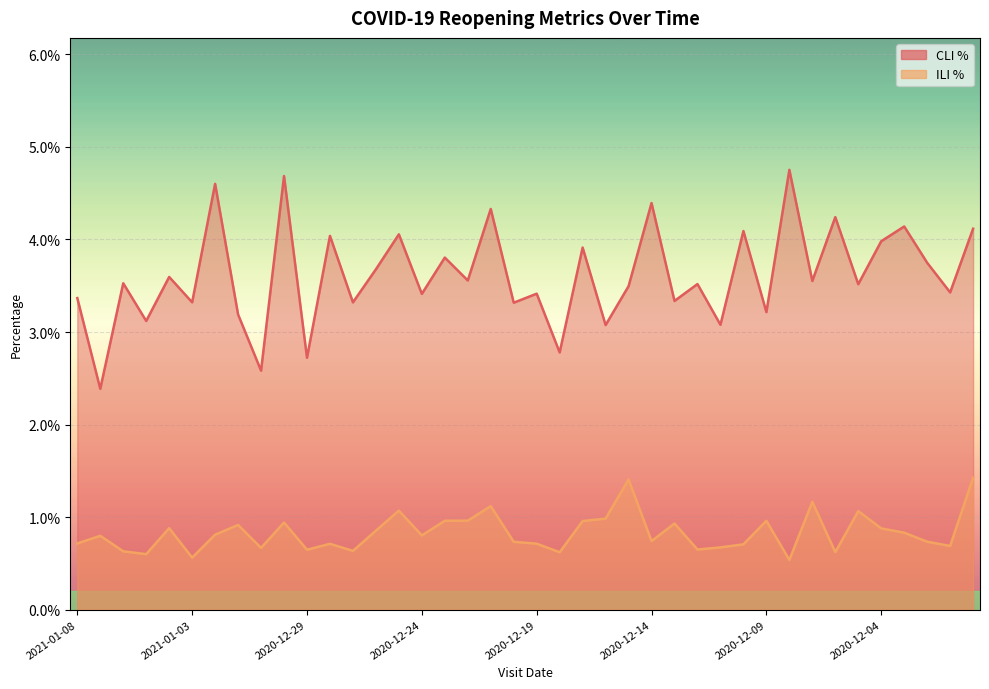

Is it true that COVID19_Reopening_Metric_CLI_PCT equals 0.0 at 2020-12-31?

True